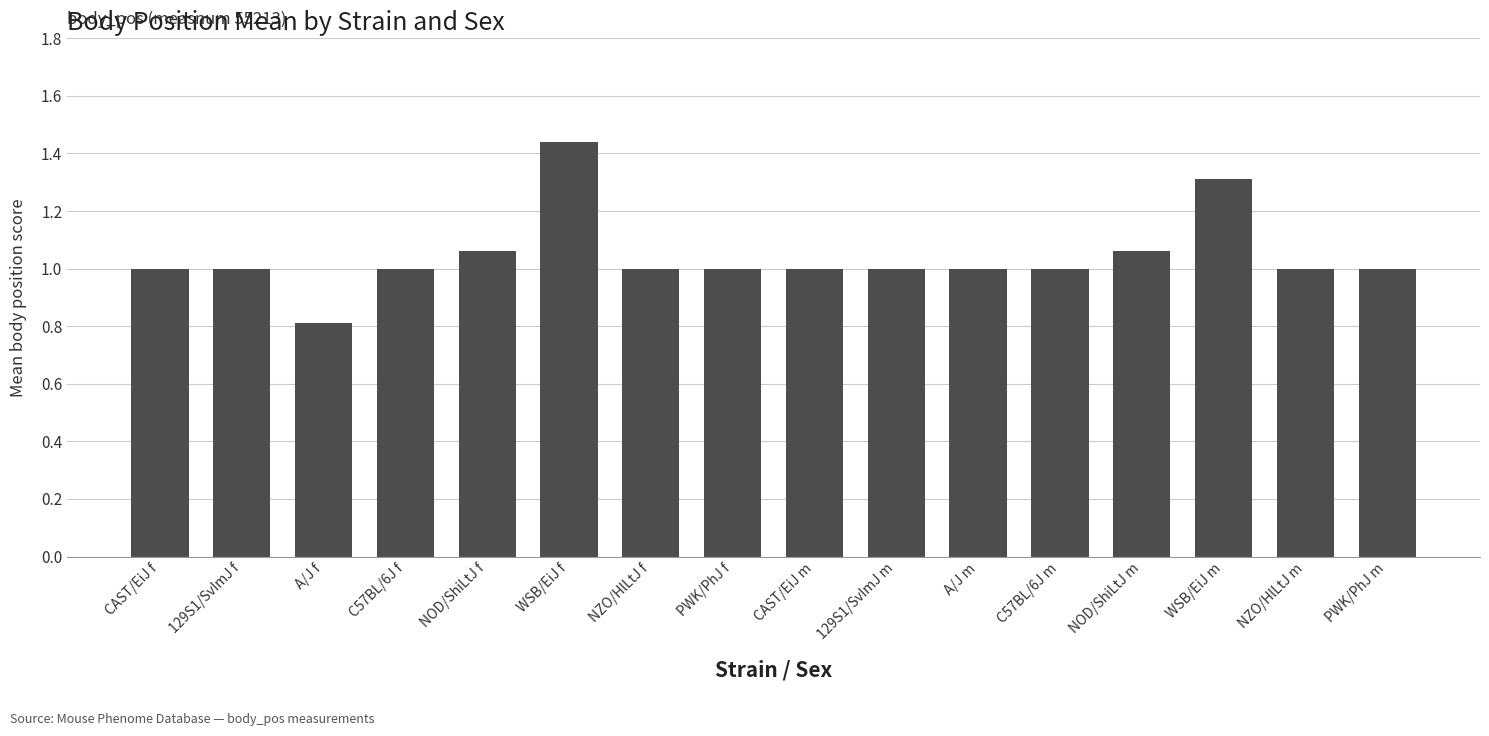

How many distinct data groups are displayed?

1